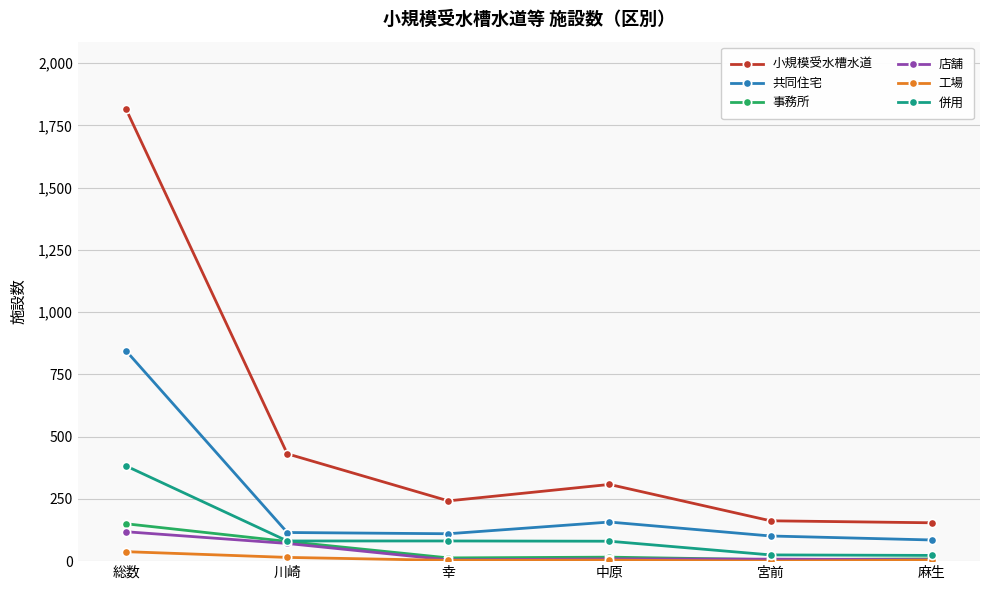

Which series has the largest total across all categories?

小規模受水槽水道